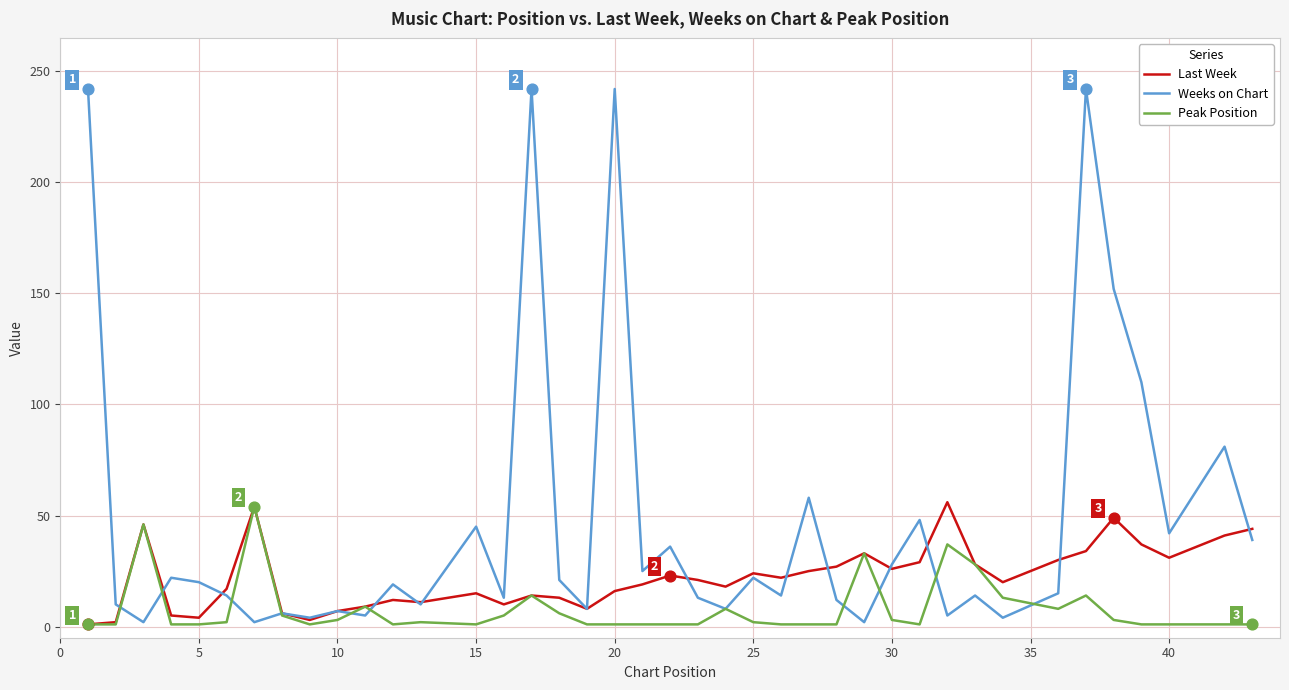

At how many categories does at least one series exceed 237?

4